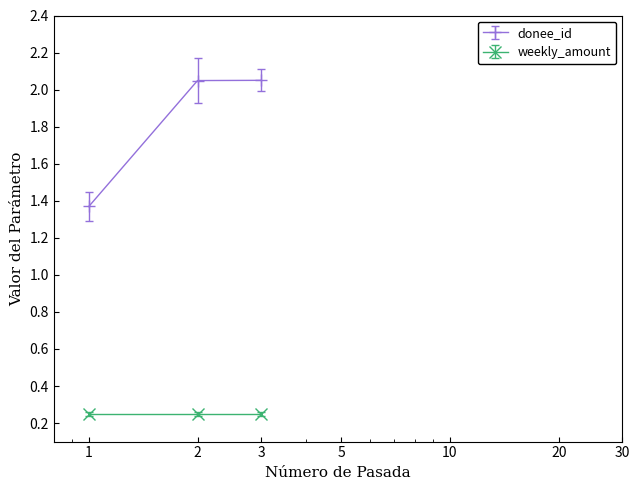

How many categories are shown in the chart?

3